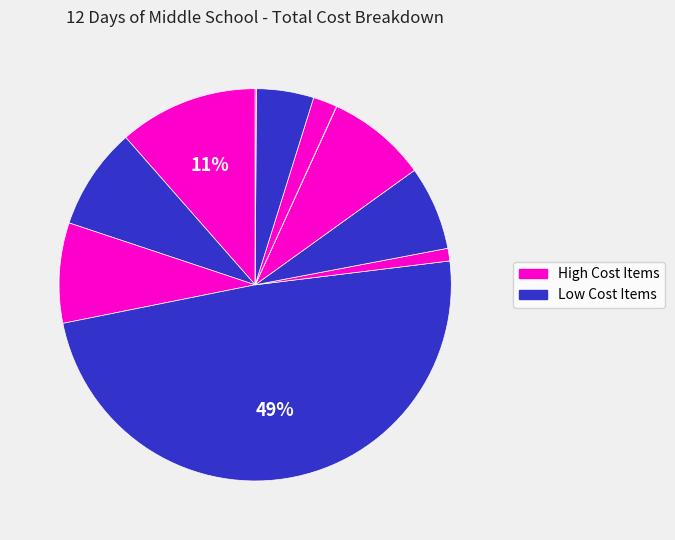

Does any single category account for the majority?

No